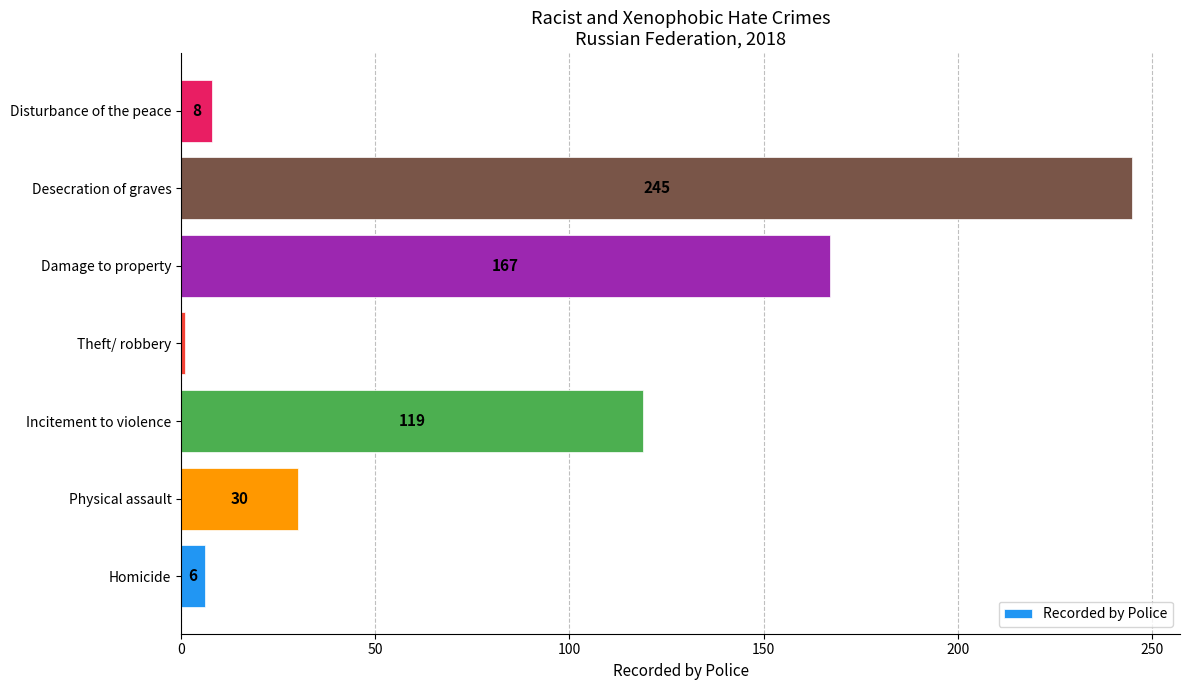

How many bars are there in total?

7